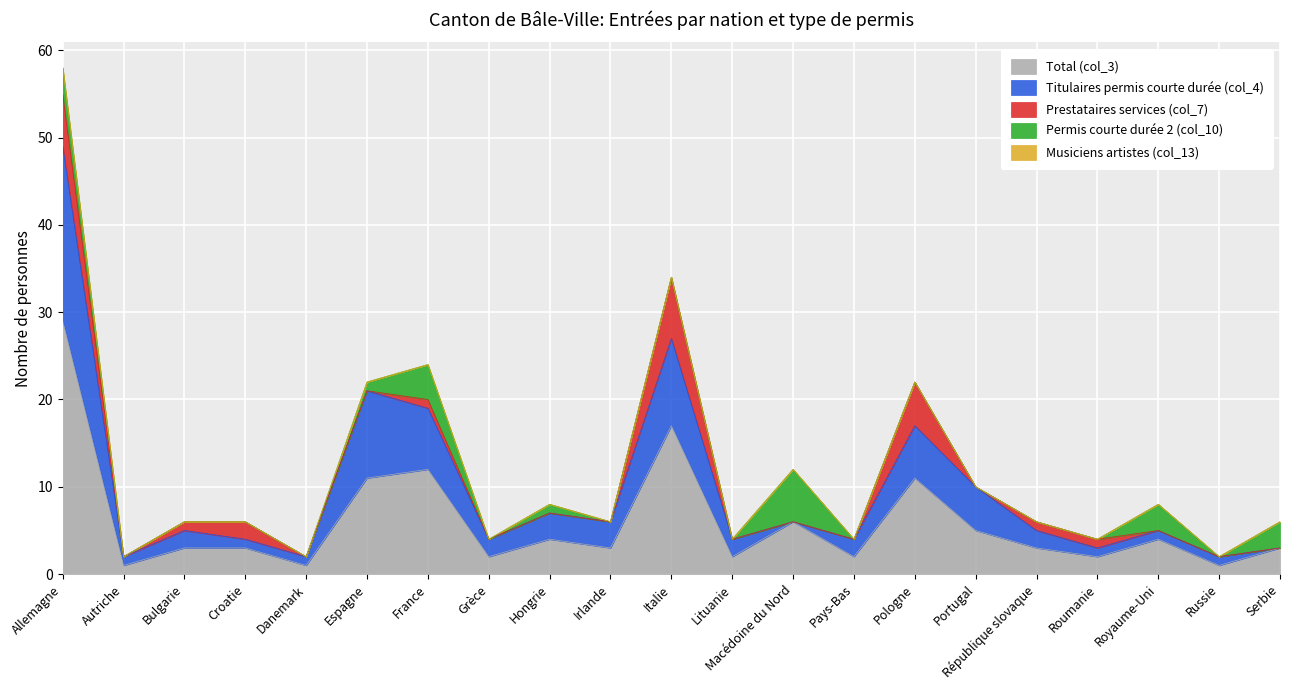

List the labels in order of Total (col_3) value, smallest first.

Autriche, Danemark, Russie, Grèce, Lituanie, Pays-Bas, Roumanie, Bulgarie, Croatie, Irlande, République slovaque, Serbie, Hongrie, Royaume-Uni, Portugal, Macédoine du Nord, Espagne, Pologne, France, Italie, Allemagne